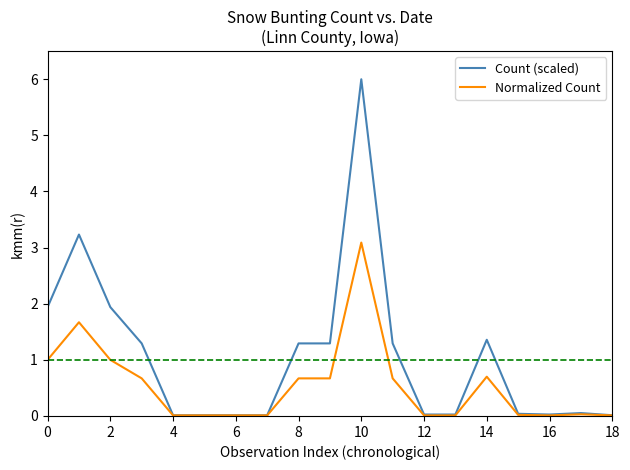

What is the highest value of the Count (scaled) series?

6.0